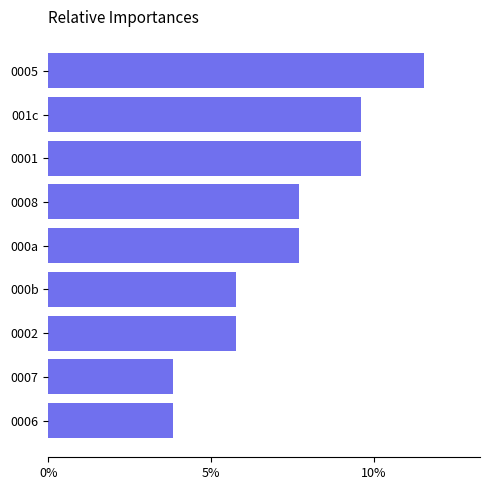

At which category does the chart reach its peak across all series?

0005